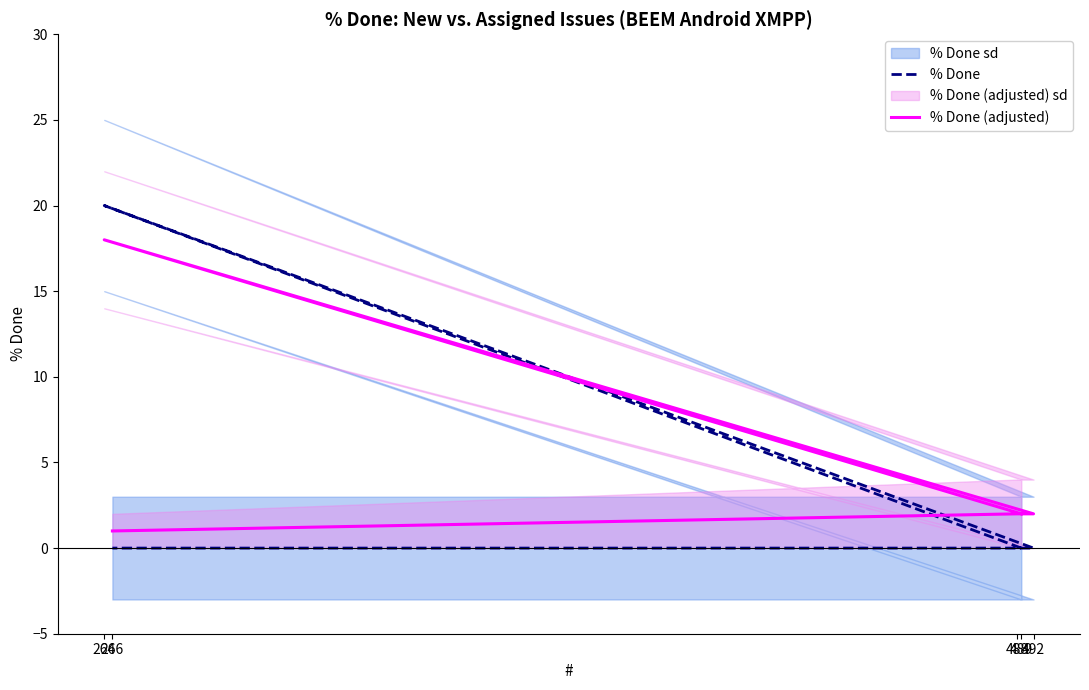

How many values in the % Done series exceed 0?

1